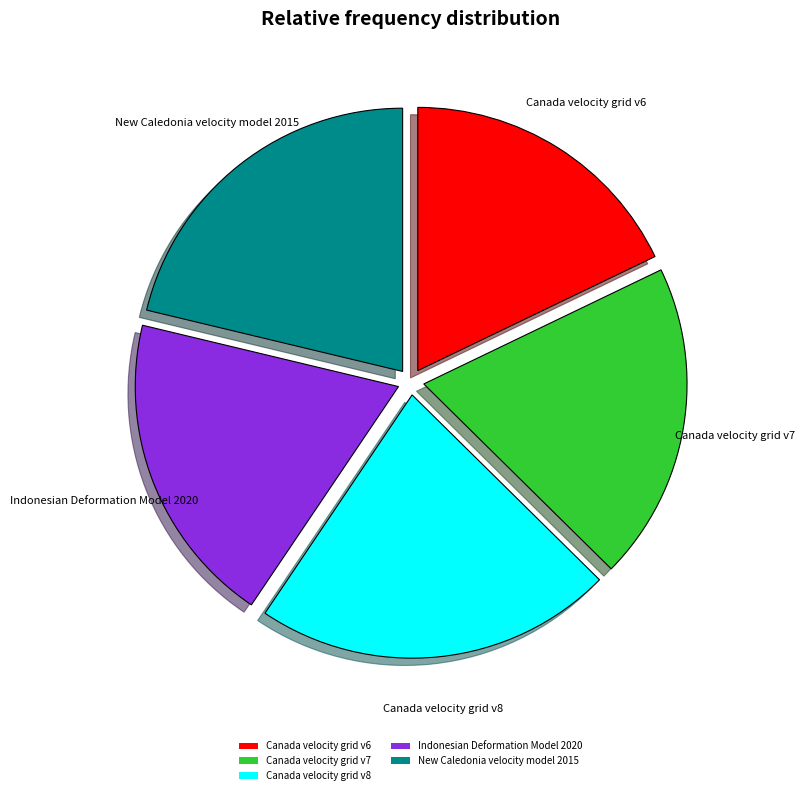

Do Canada velocity grid v6 and New Caledonia velocity model 2015 together represent more than half of the pie?

No